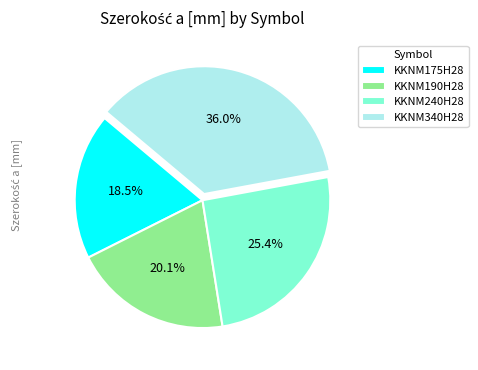

Is it true that KKNM240H28 is 25% of the pie?

True